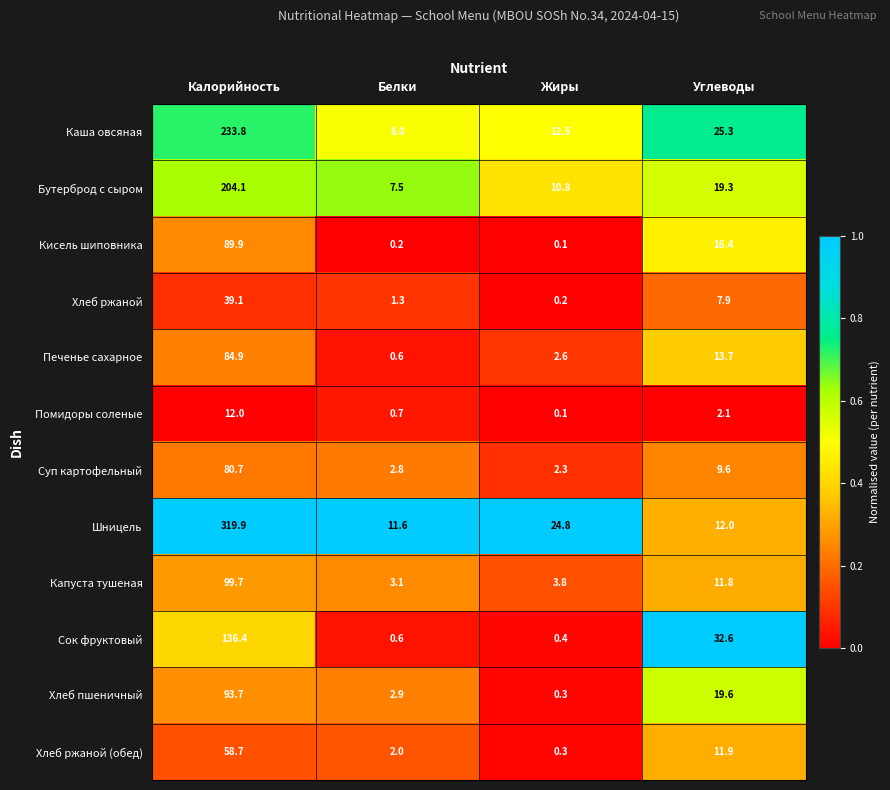

Which category has the highest value across all series?

Калорийность